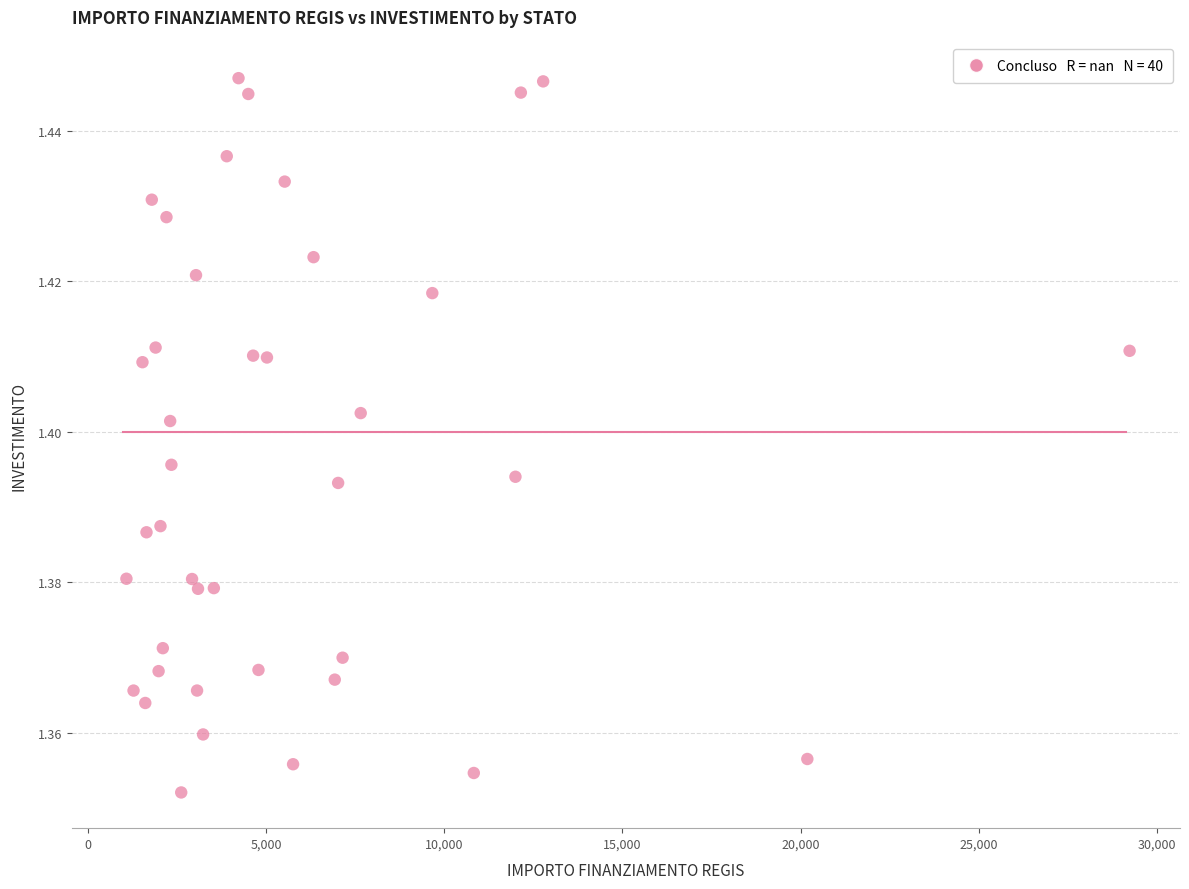

What is the range of X values (max minus min)?

28148.4